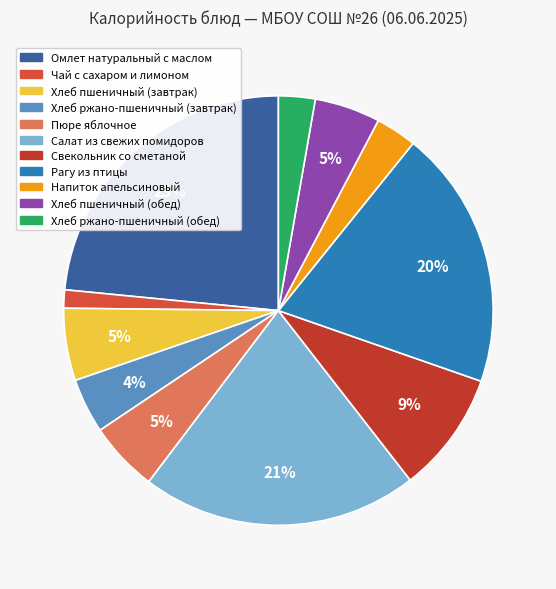

What is the change in value from Салат из свежих помидоров to Хлеб пшеничный (обед)?

-225.7